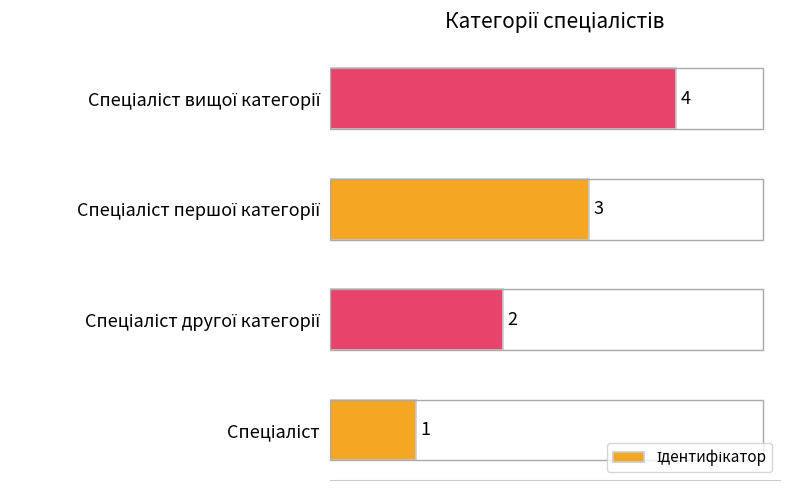

What is the greatest value displayed?

4